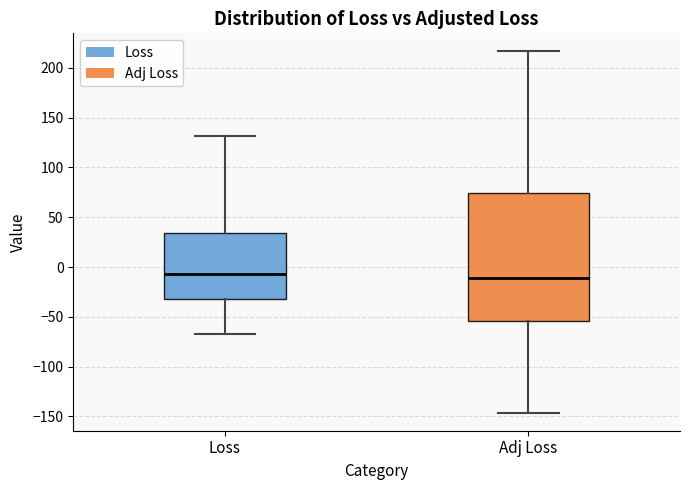

Where is the upper edge of the box for Adj Loss on the y-axis? The values are not printed on the chart, so give them approximately, as read against the axis.

75